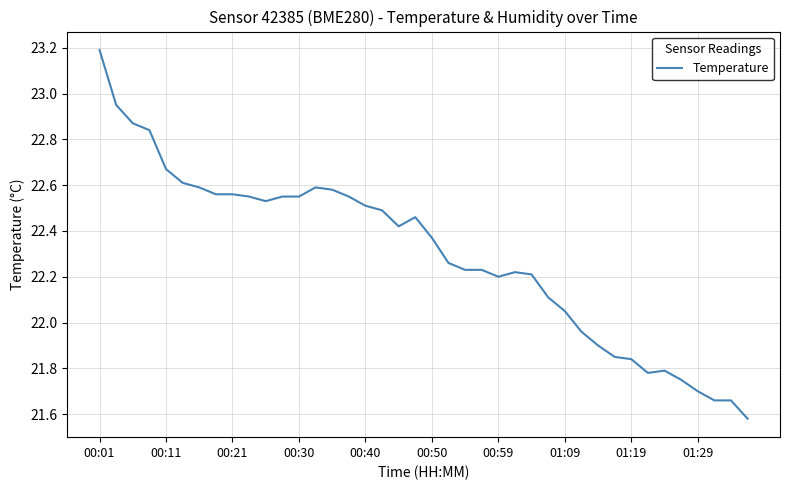

How many lines are shown in the chart?

1